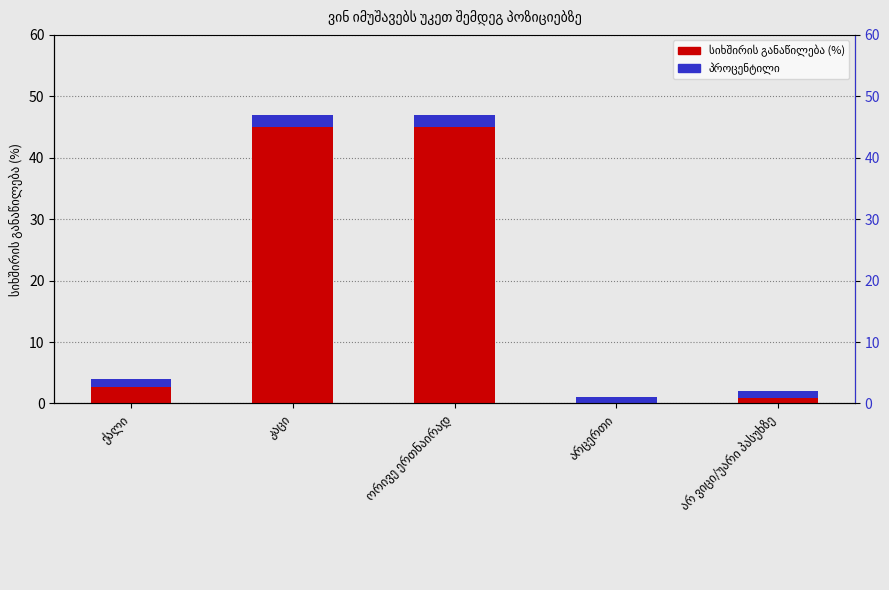

True or false: the data shows 0 at არცერთი.

True